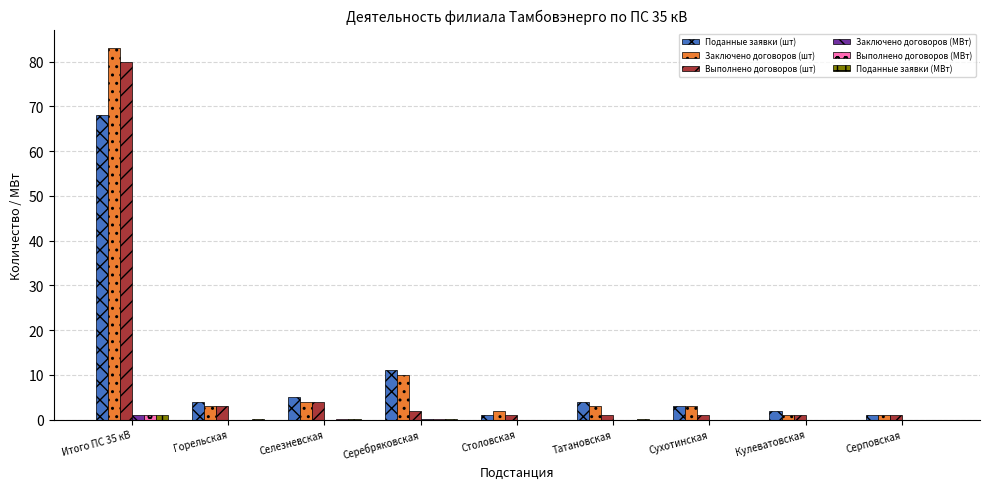

Which series has the largest total across all categories?

Заключено договоров (шт)